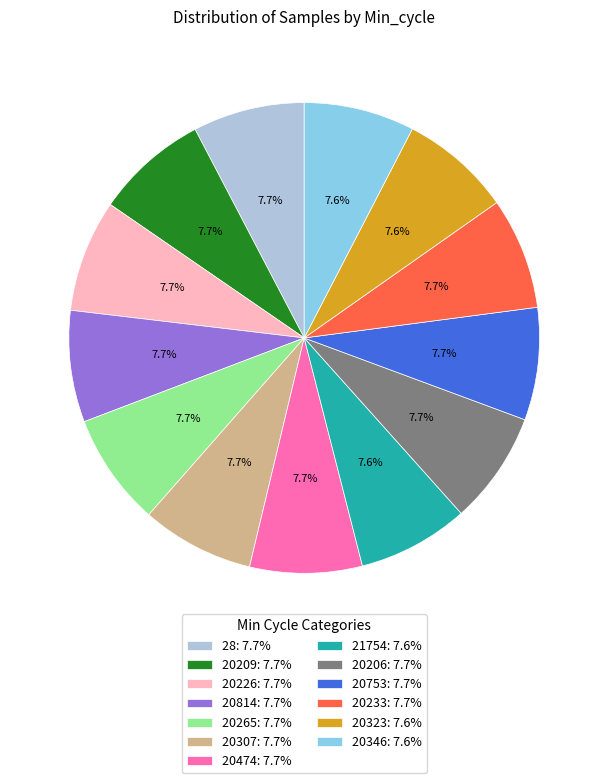

Count the number of slices in the pie.

13